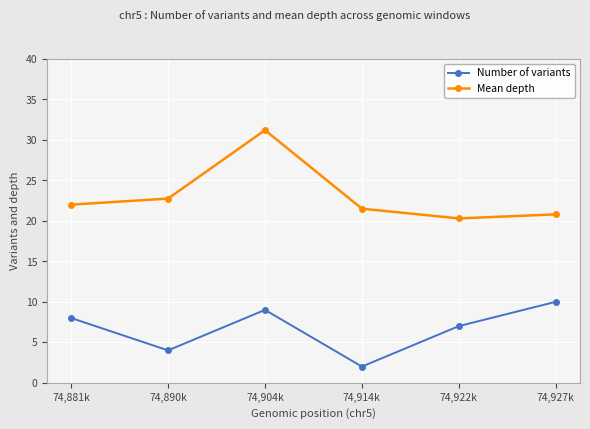

What is the approximate value of Number of variants at 74,914k?

2.0